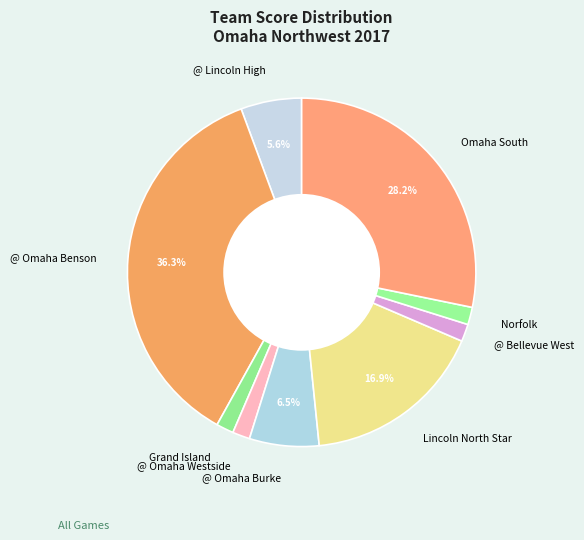

What is the largest slice in the pie chart?

@ Omaha Benson